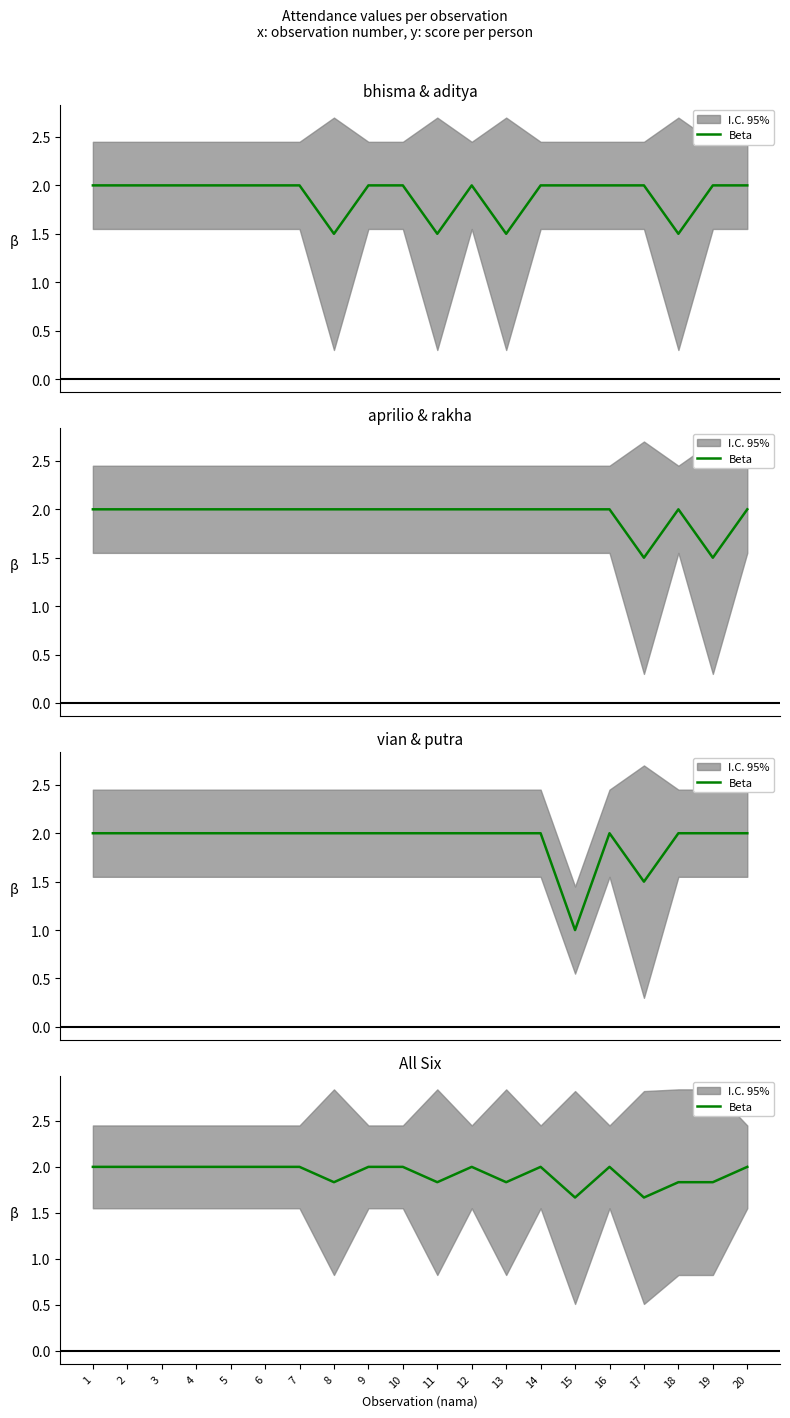

The chart shows a value of 3.5 at 1. True or false?

False